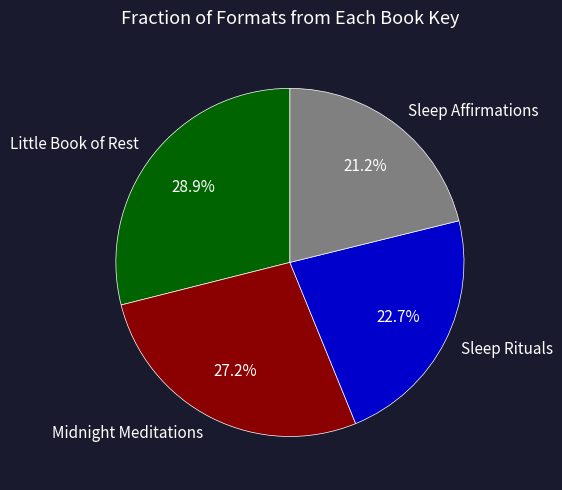

How many segments does this pie chart have?

4